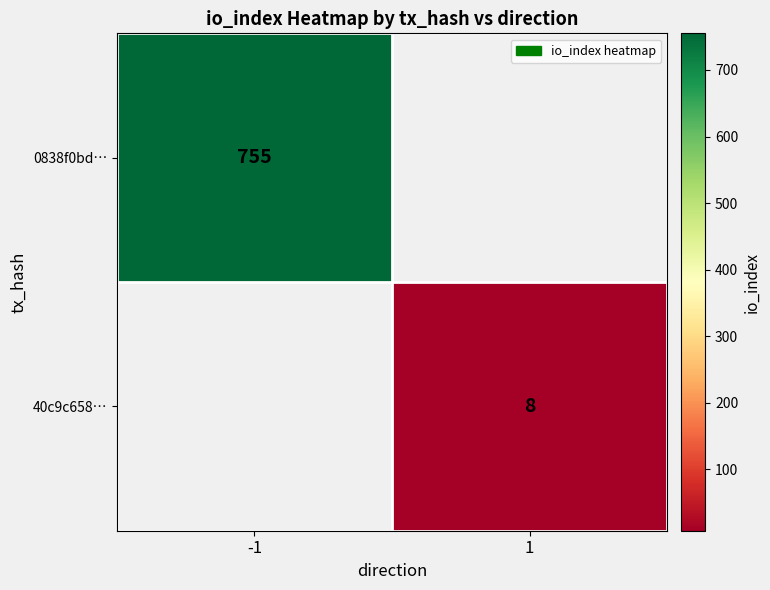

The value of 0838f0bd… at -1 is 755. True or false?

True